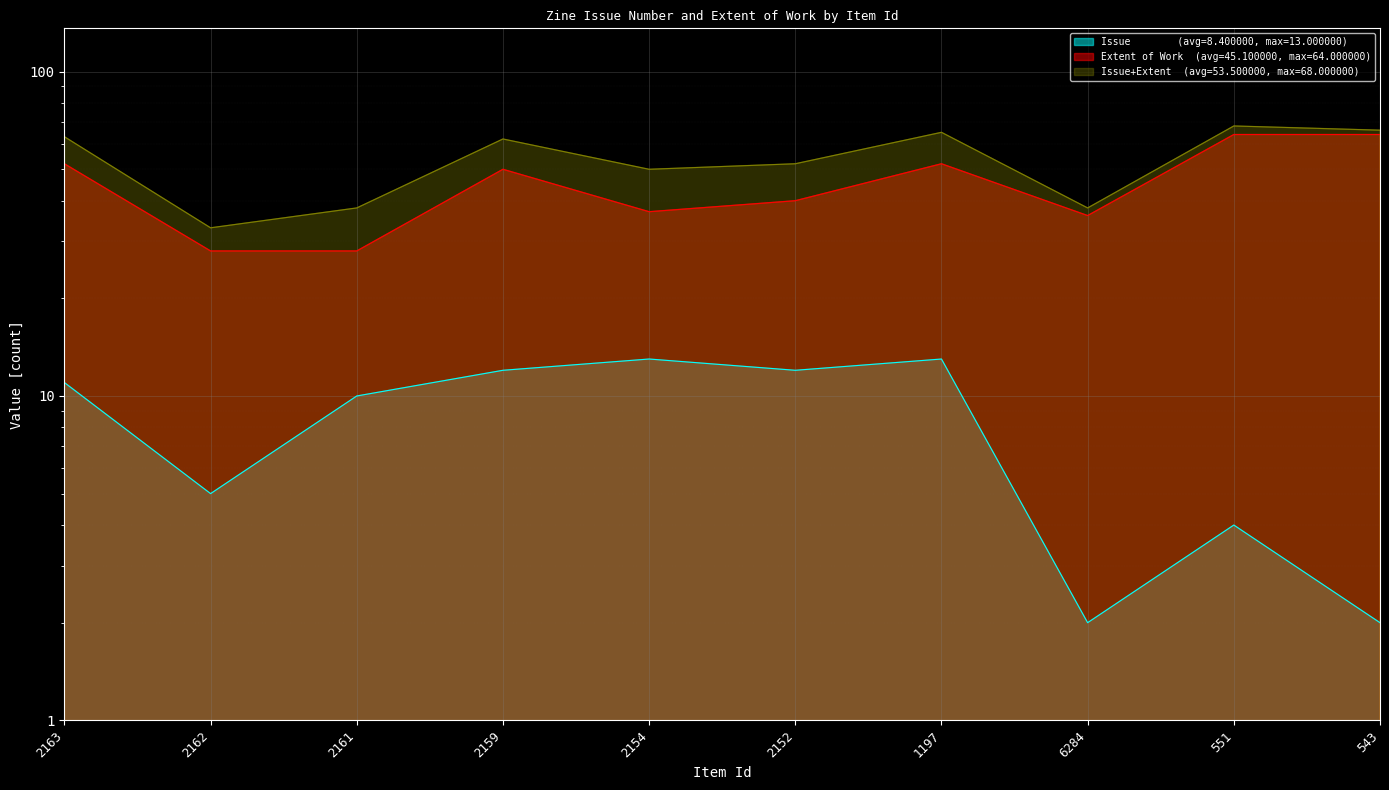

At which label is Extent of Work closest to 46?

2159